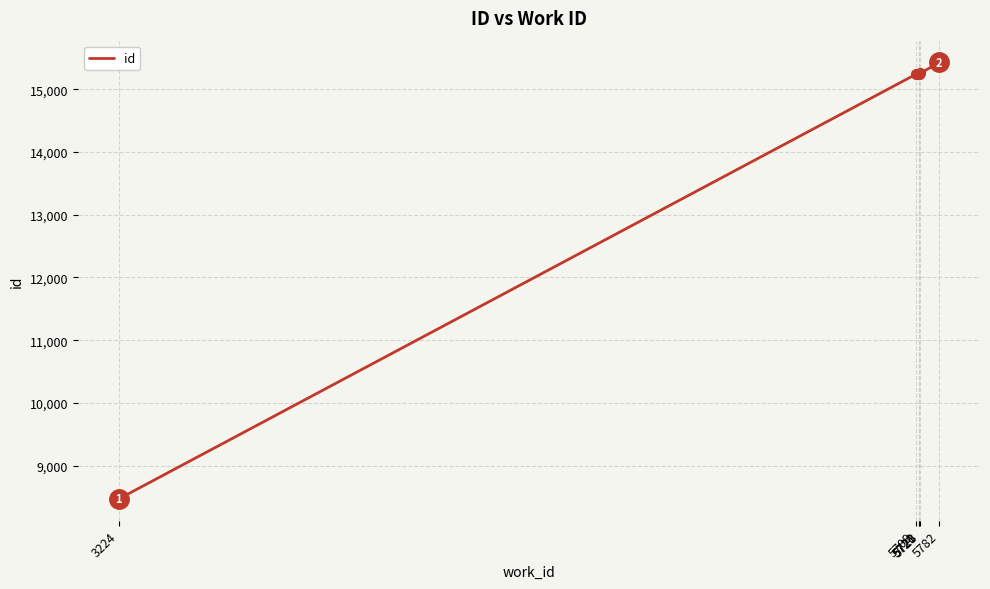

What is the change in value from 5720 to 5721?

+1